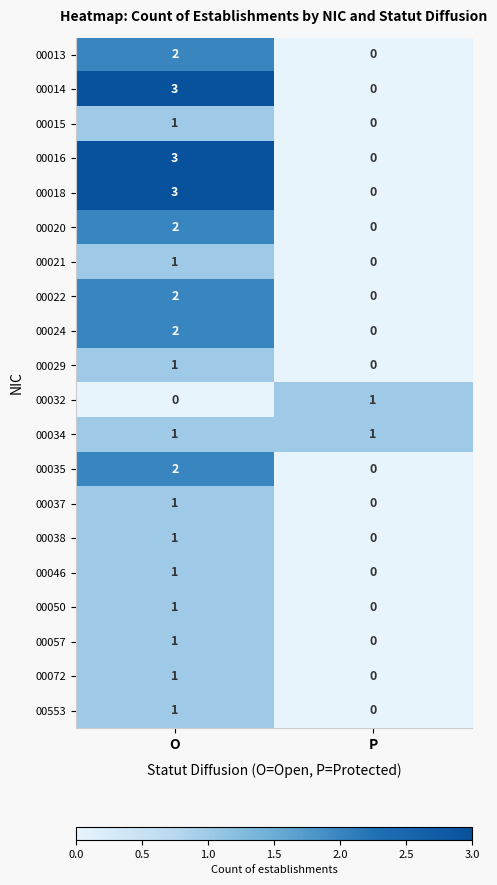

True or false: 00072 has a value of 0 at P.

True